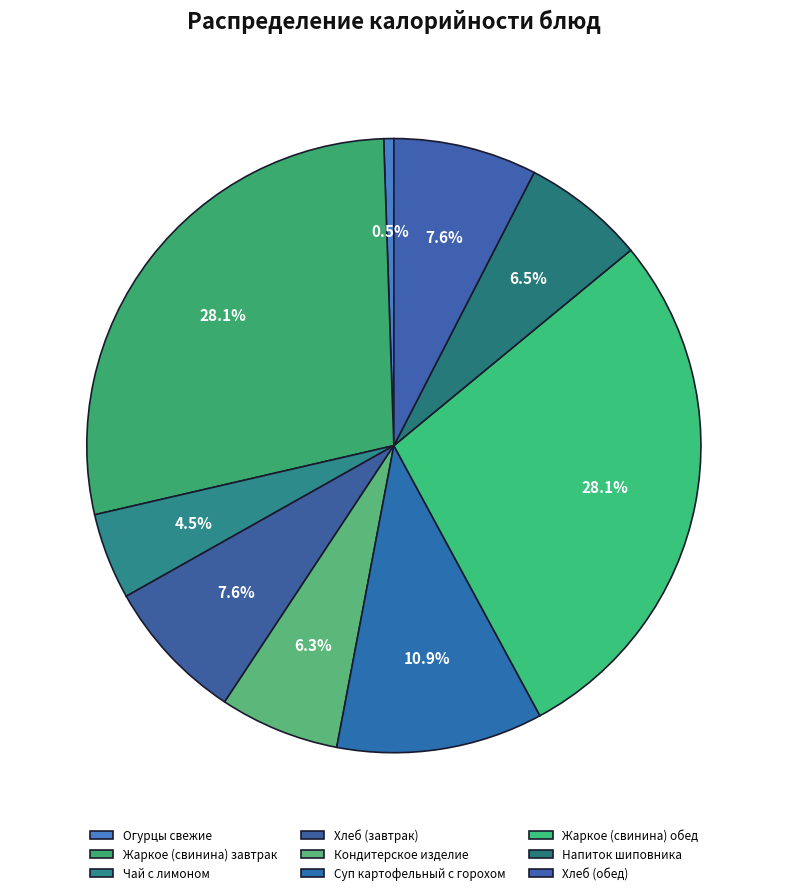

Is it true that Суп картофельный с горохом is 1% of the pie?

False